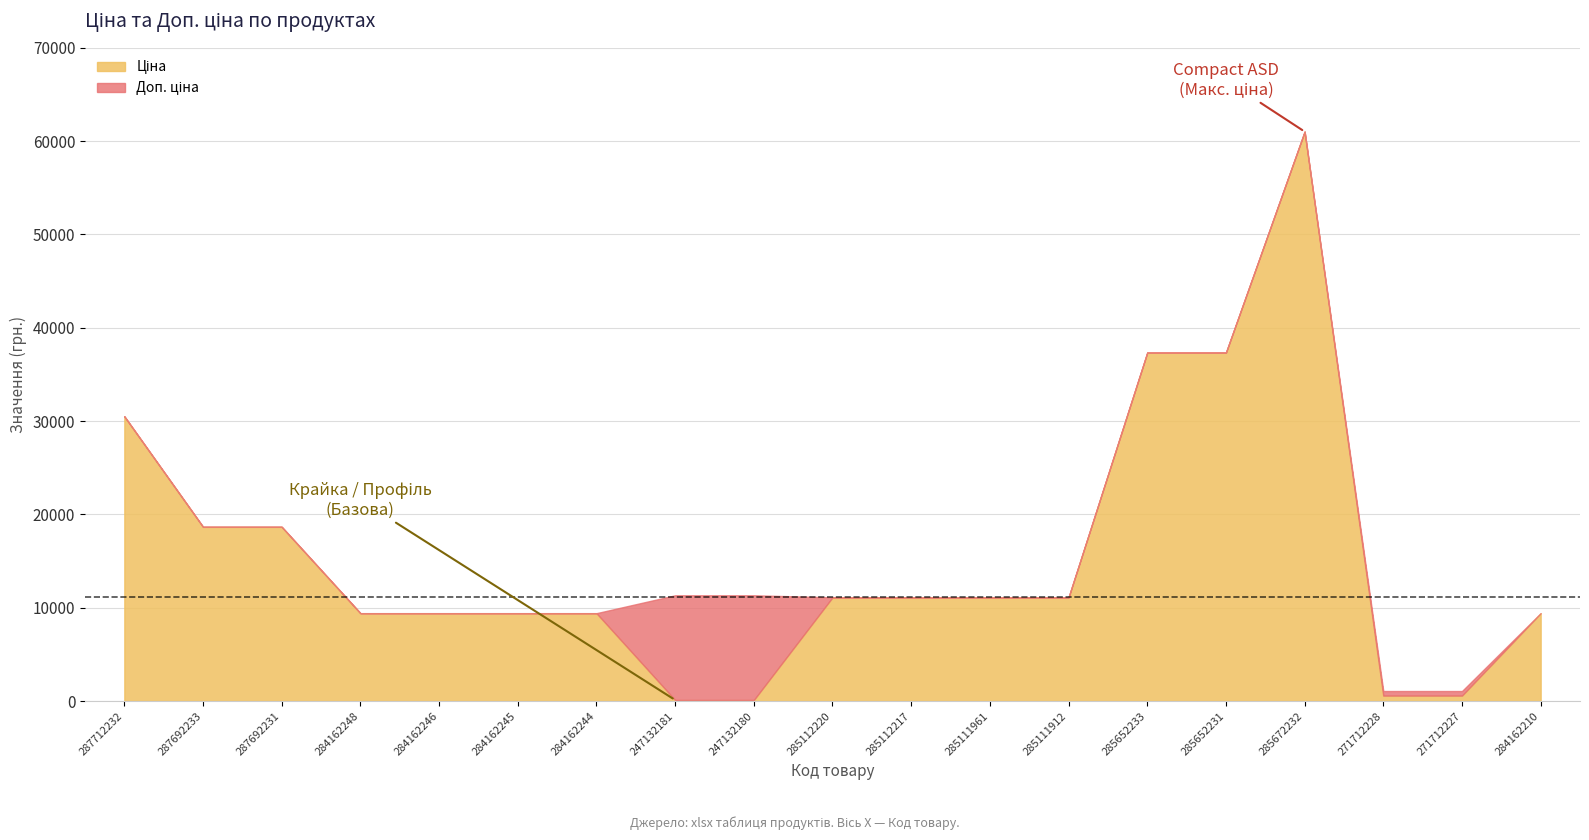

What is the maximum value shown in the chart?

61024.7